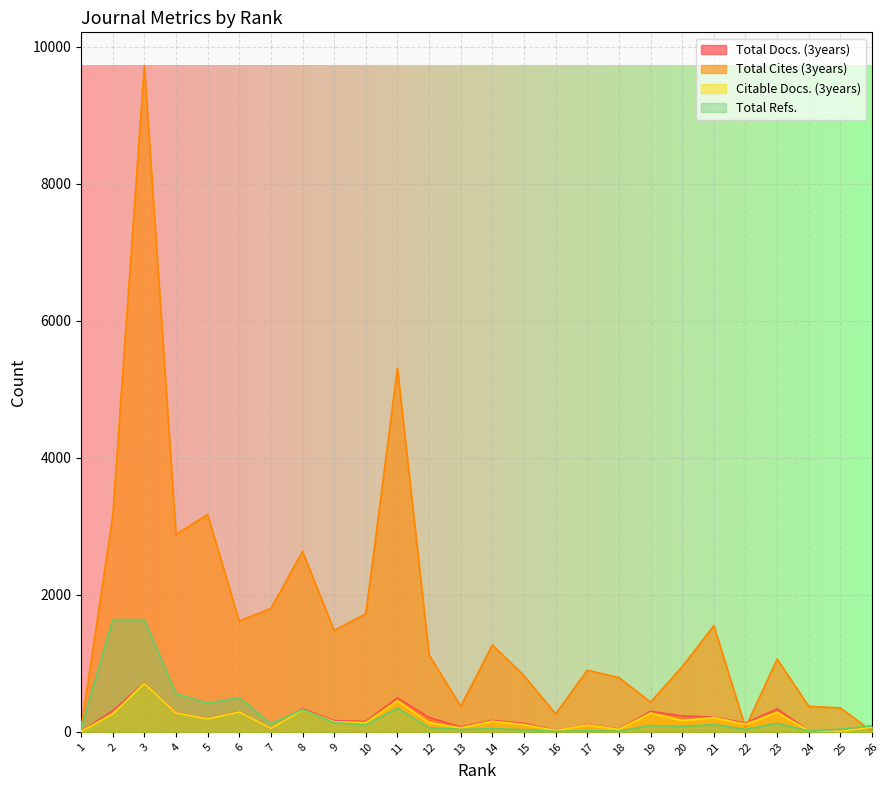

What is the difference between the highest and lowest values at 12?

1061